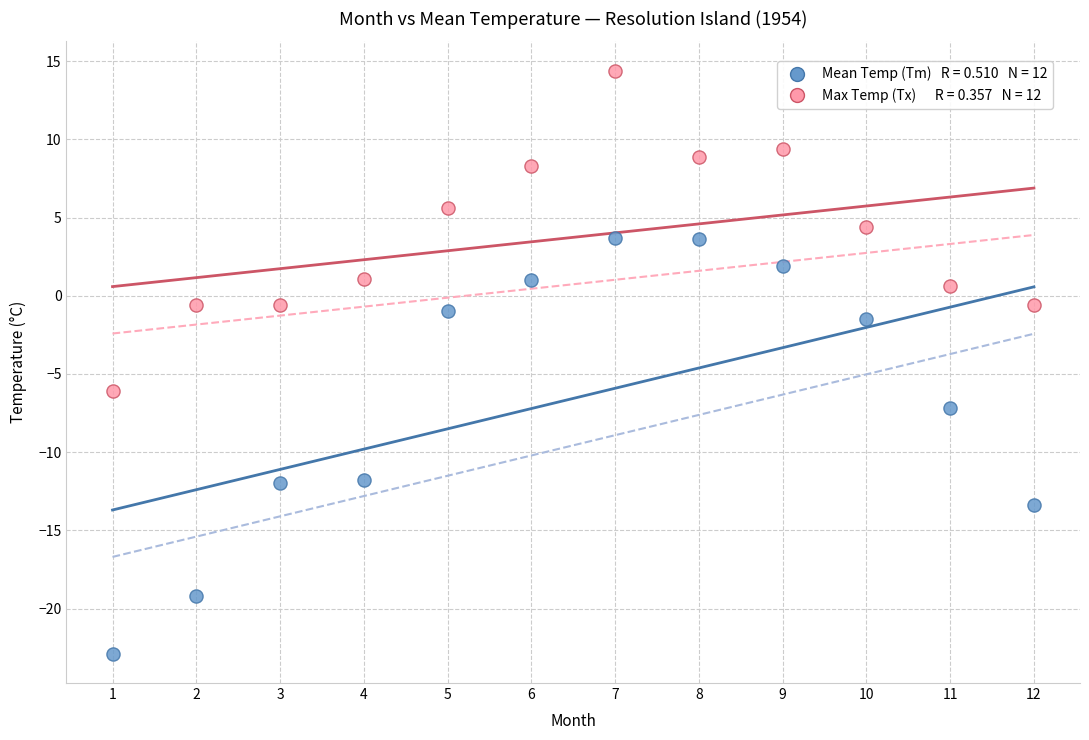

Across all data points, what is the range of X values (max minus min)?

11.0